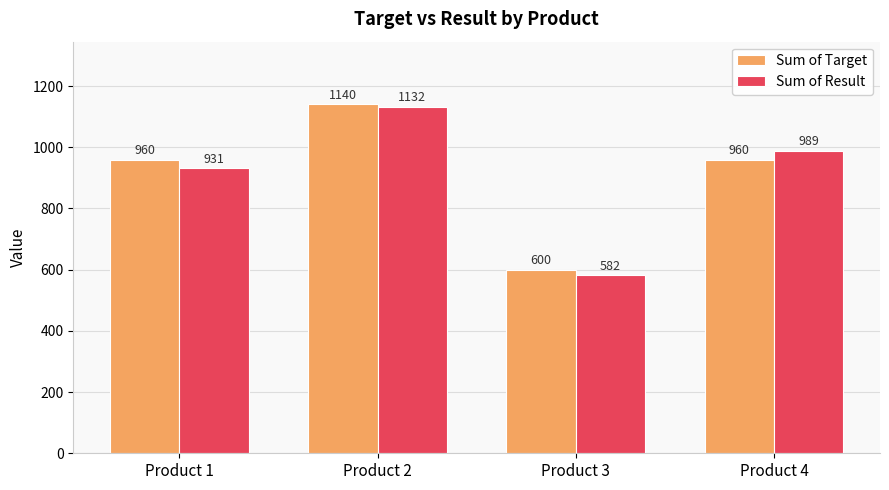

What is the difference between the Sum of Target values at Product 3 and Product 4?

360